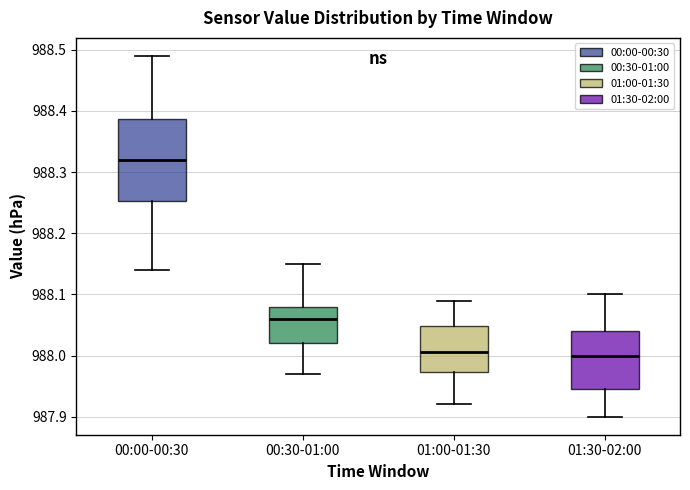

Where does the lower whisker of the box for 00:00-00:30 end on the y-axis? The values are not printed on the chart, so give them approximately, as read against the axis.

988.14